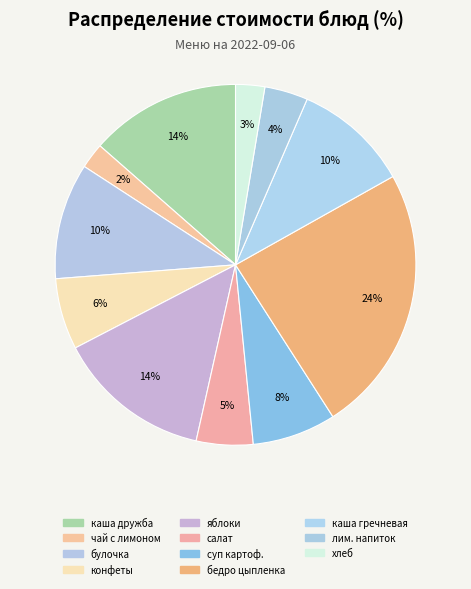

How many slices are in this pie chart?

11